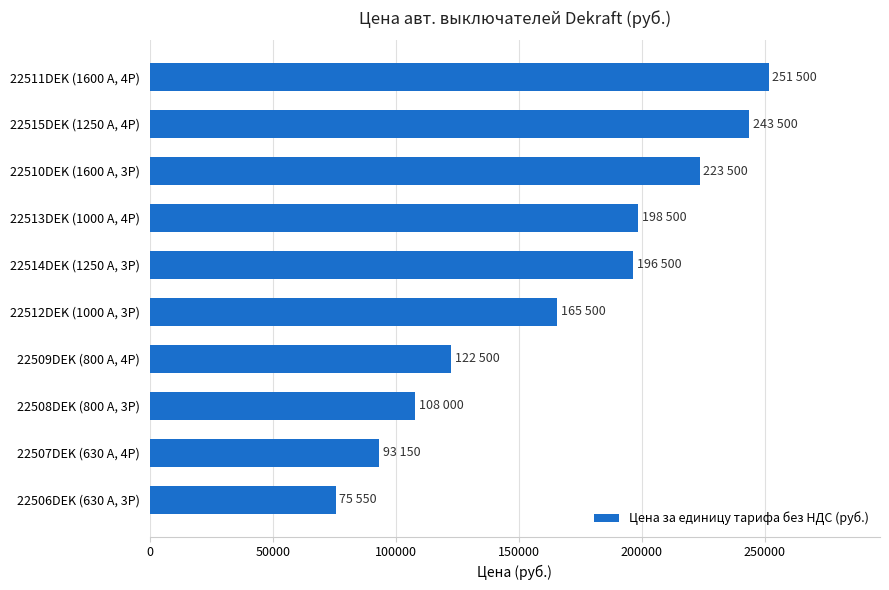

Rank the categories by value from lowest to highest.

22506DEK (630 А, 3P), 22507DEK (630 А, 4P), 22508DEK (800 А, 3P), 22509DEK (800 А, 4P), 22512DEK (1000 А, 3P), 22514DEK (1250 А, 3P), 22513DEK (1000 А, 4P), 22510DEK (1600 А, 3P), 22515DEK (1250 А, 4P), 22511DEK (1600 А, 4P)